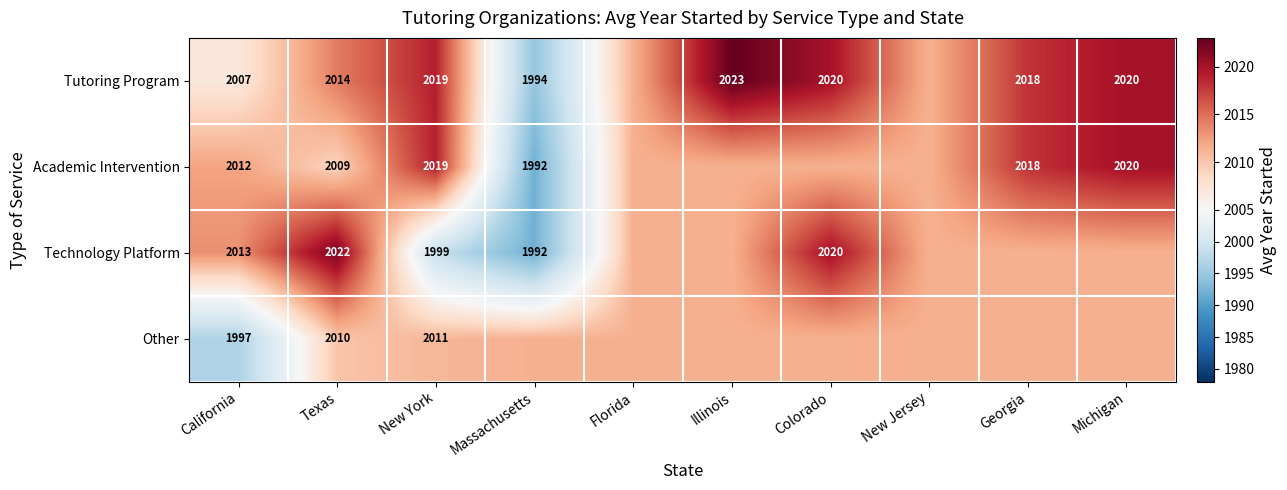

Between Texas and New York, which series saw the biggest shift?

Technology Platform